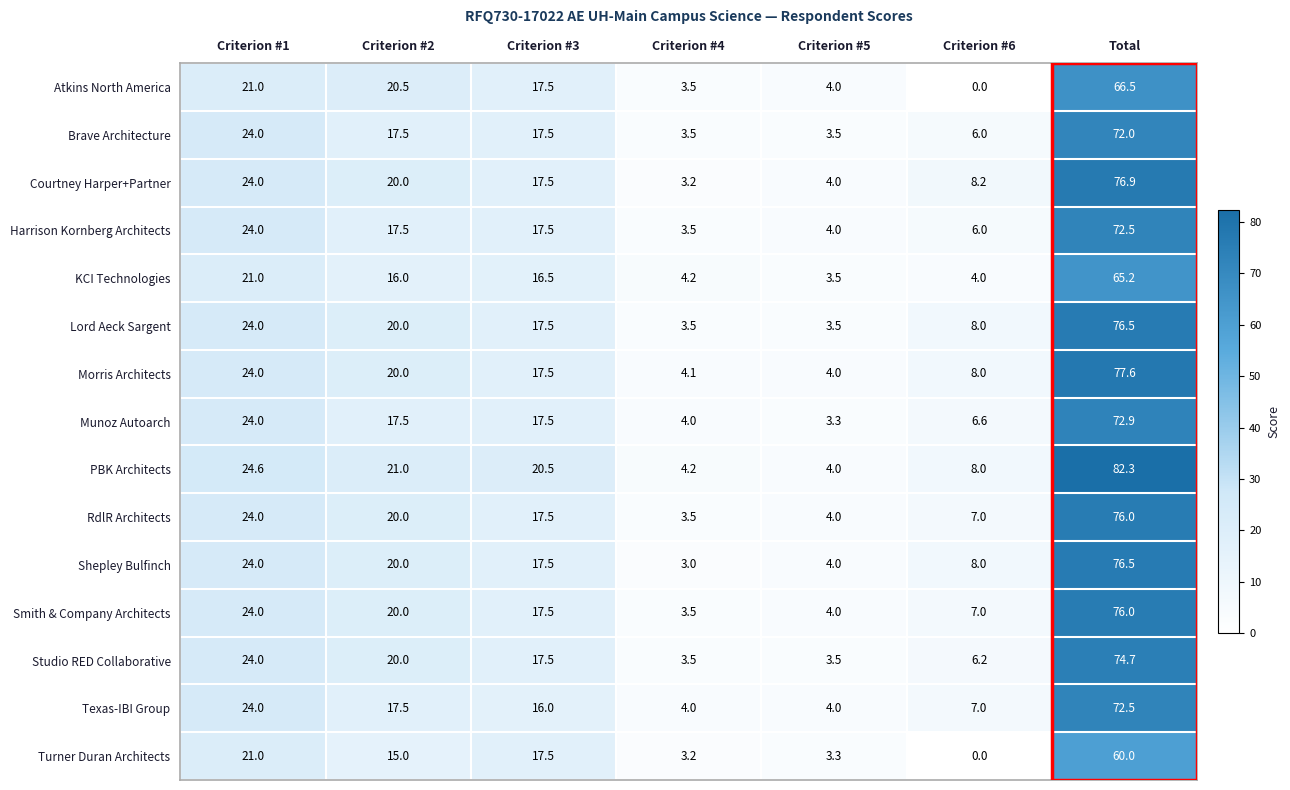

At which category is the sum across all series the highest?

Total